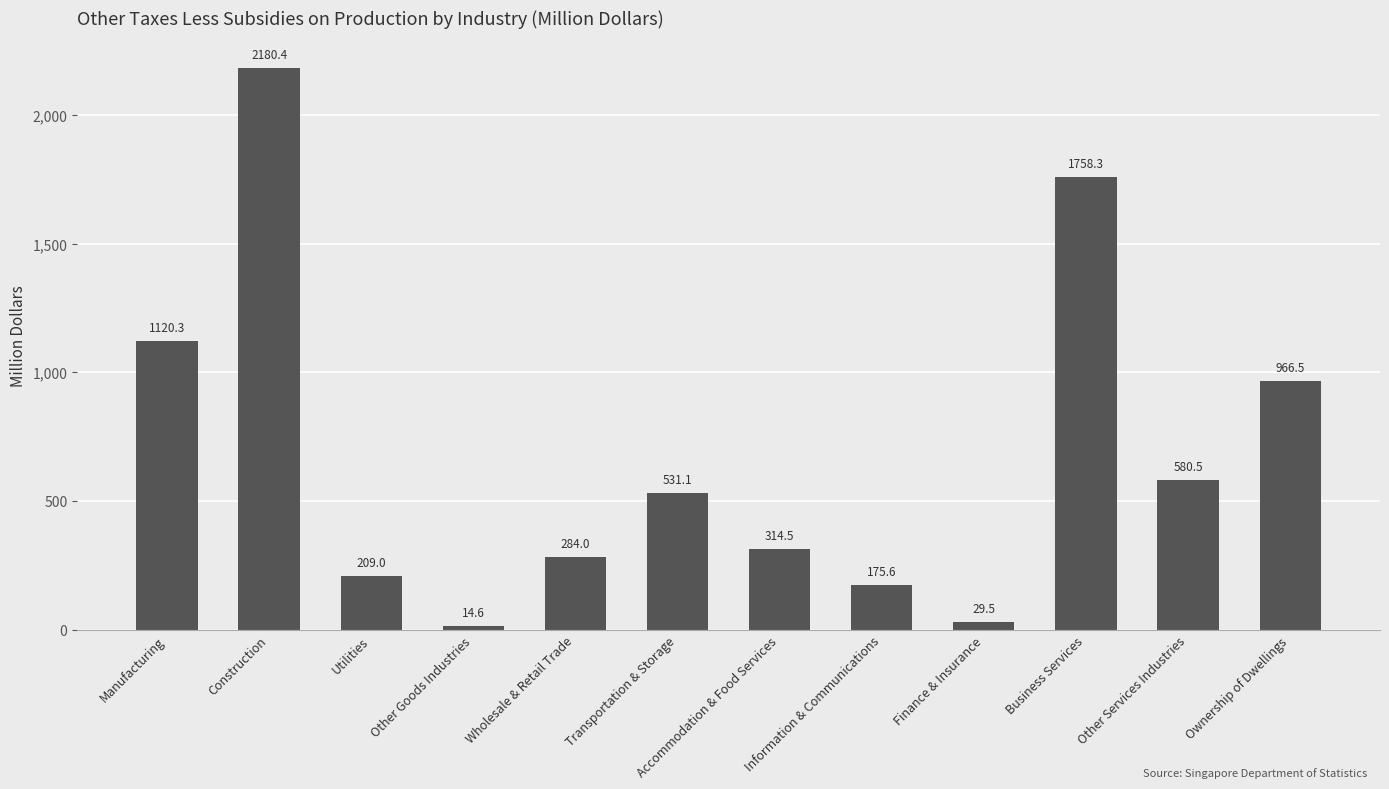

What is the difference between the maximum and minimum values?

2165.8